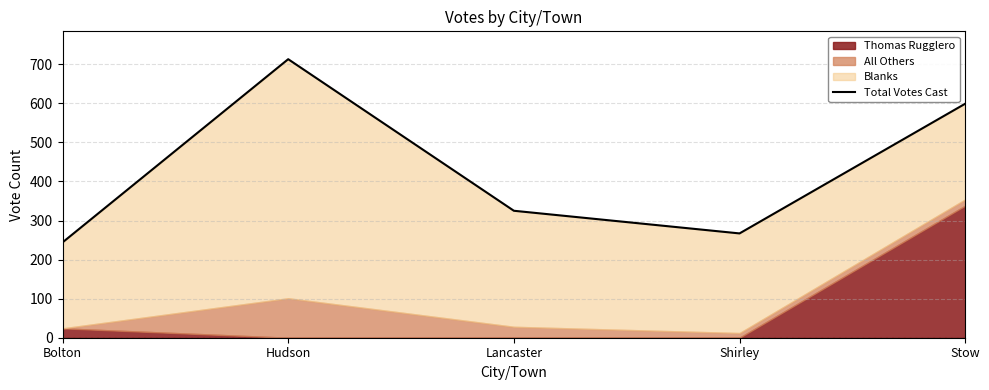

Reading left to right, list all the values displayed in this chart.

244	713	325	267	599